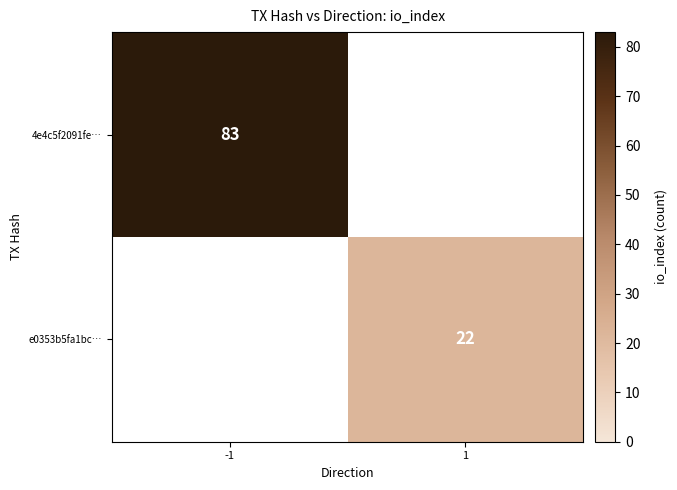

True or false: 4e4c5f2091fe… has a value of 119 at -1.

False